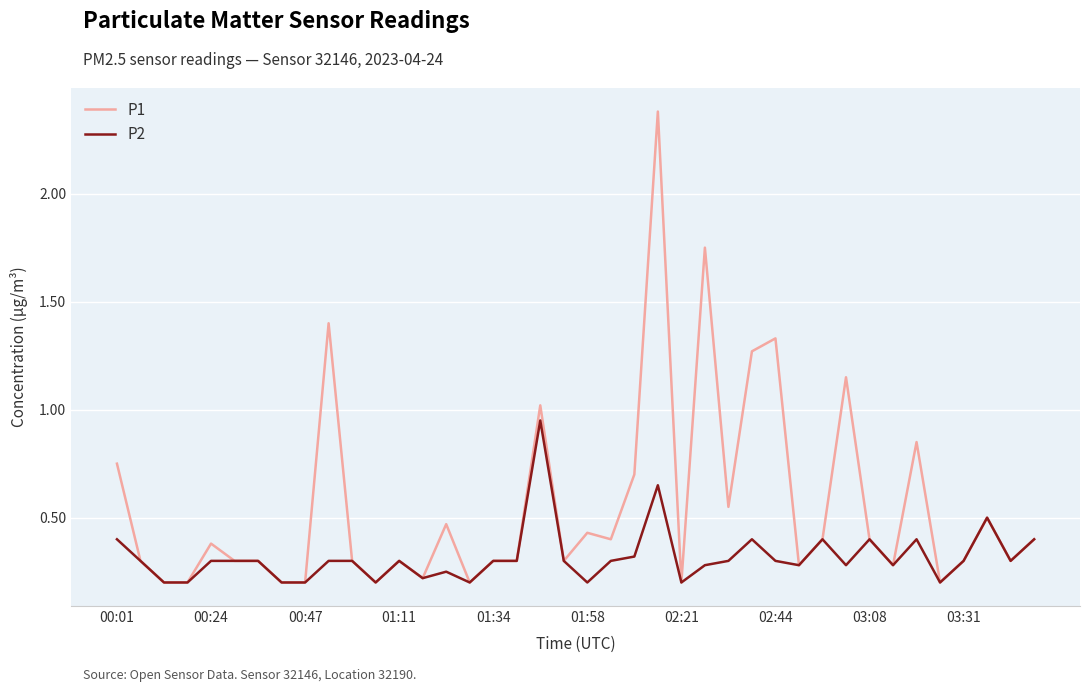

Which series has the largest range (max minus min)?

P1